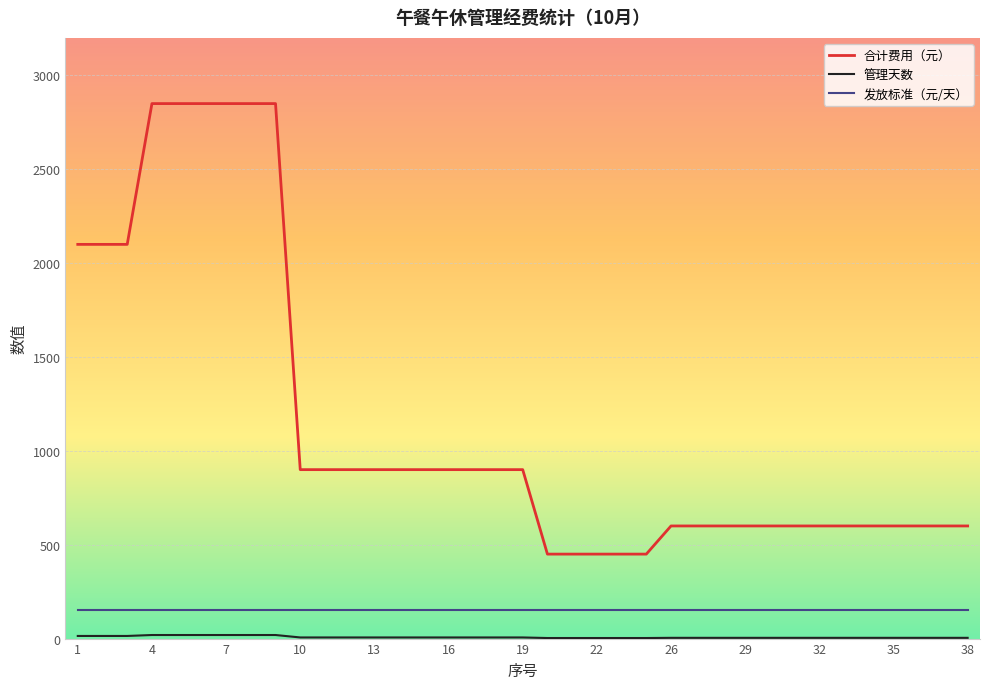

Which series has the largest range (max minus min)?

合计费用（元）